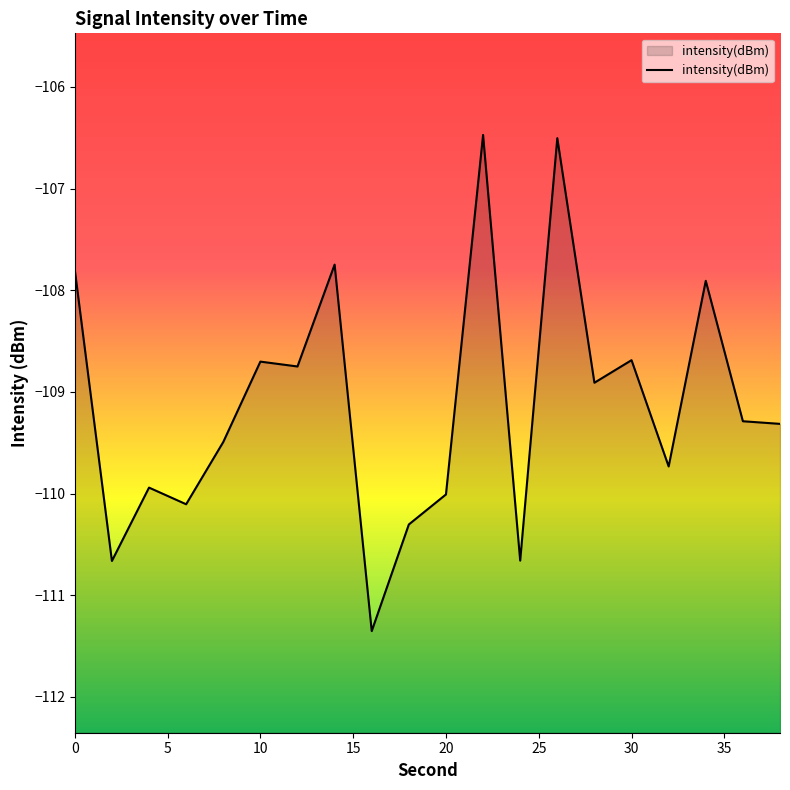

How many categories are shown in the chart?

20